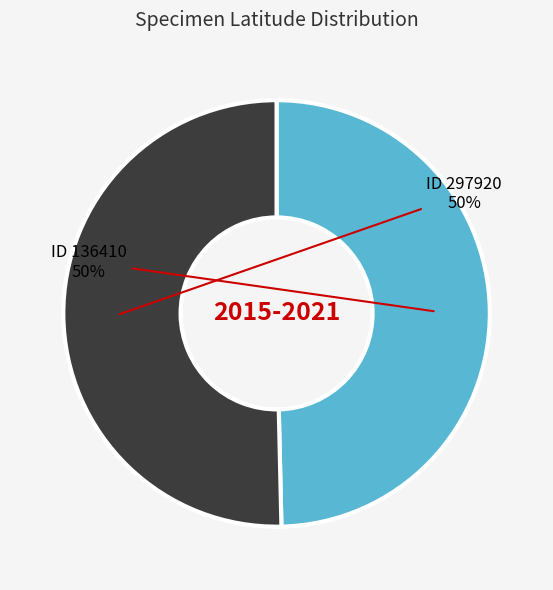

What is the ratio of the value at ID 297920 to the value at ID 136410?

1.0